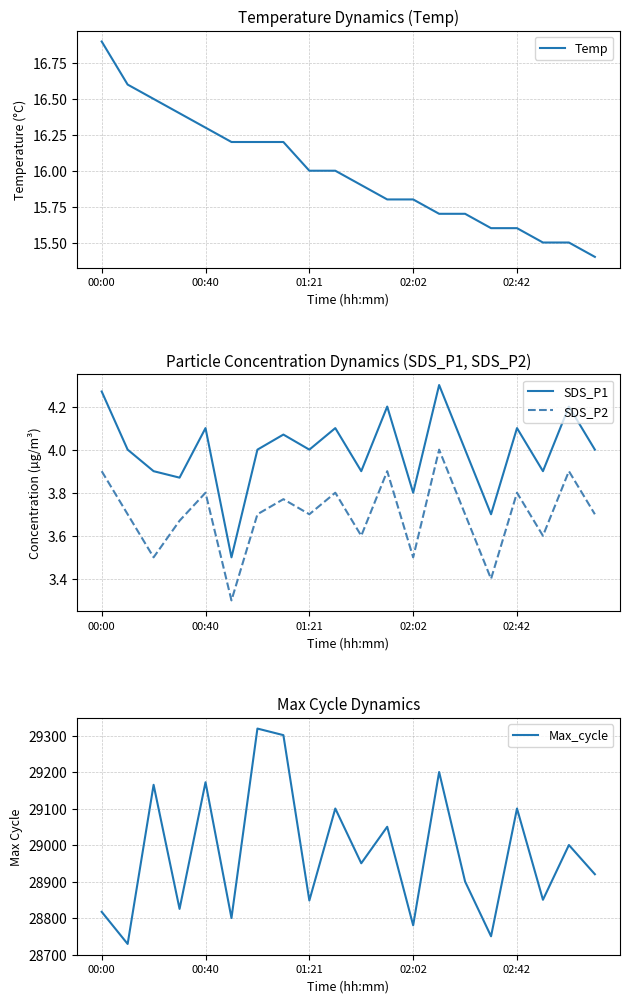

Which series has the largest total across all categories?

Max_cycle